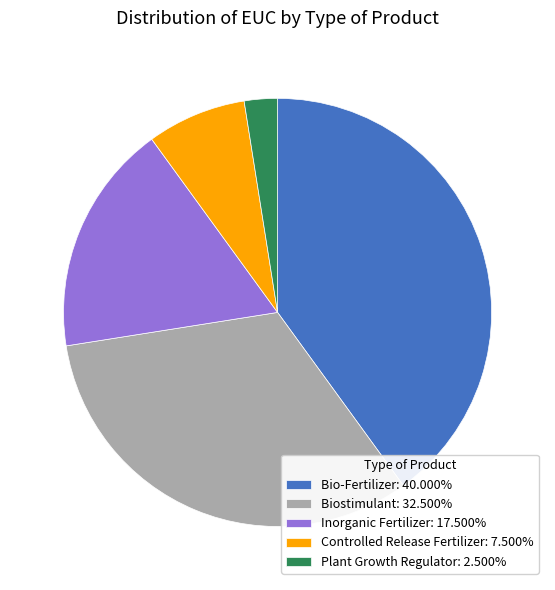

Is there a majority slice in this chart?

No